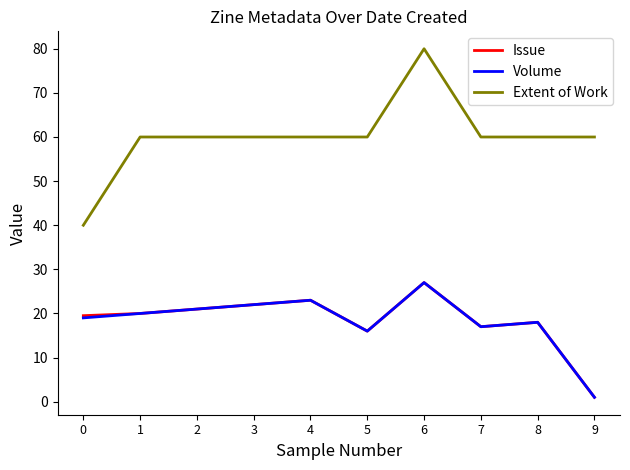

True or false: Issue has more than 2 points higher than both neighbors.

True